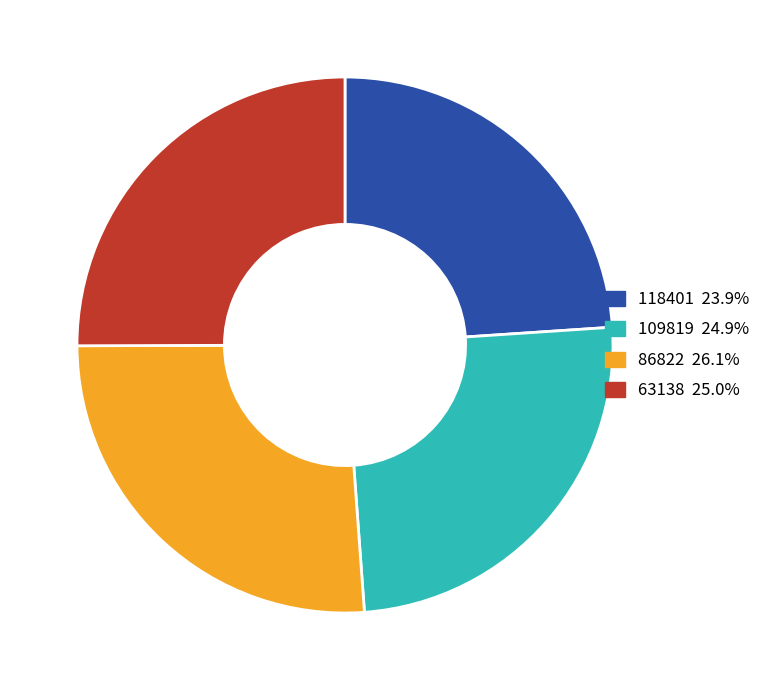

Which category has the biggest portion of the pie?

86822